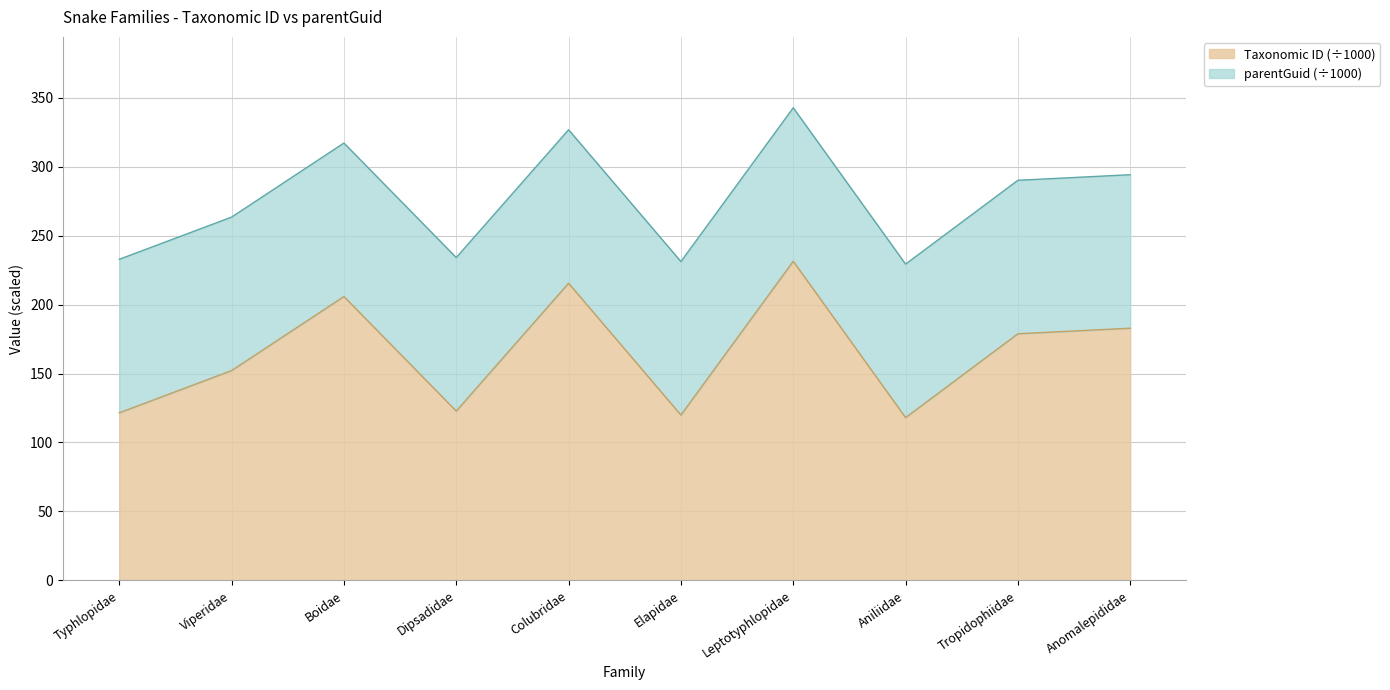

At which category does the data reach its first local valley?

Dipsadidae